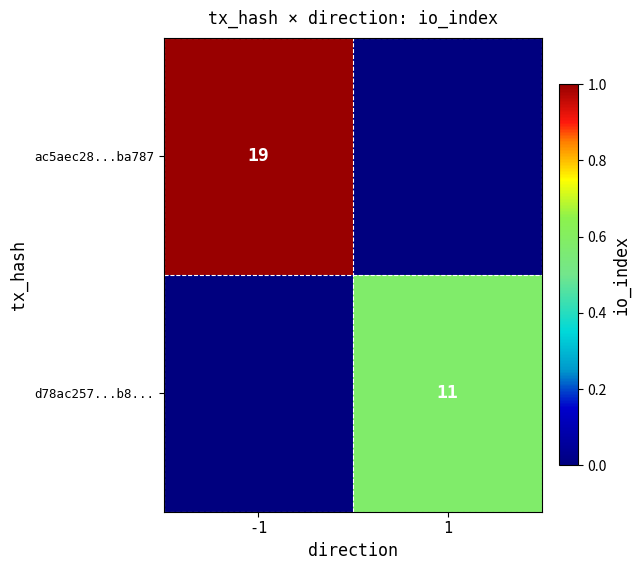

True or false: ac5aec28...ba787 has a value of 19 at -1.

True